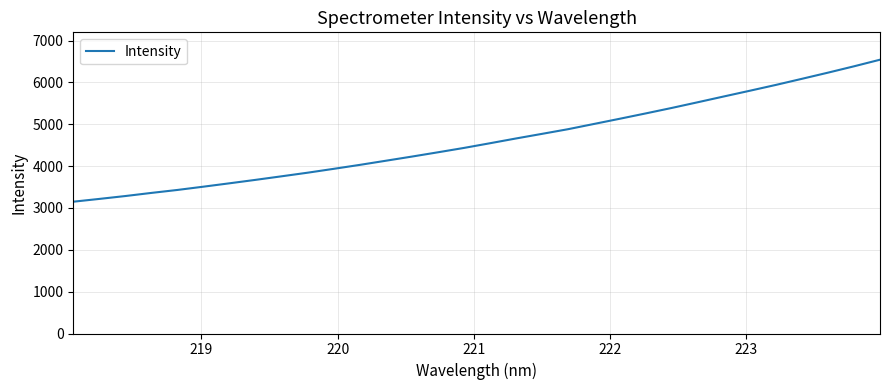

What is the difference between the maximum and minimum values?

3392.7